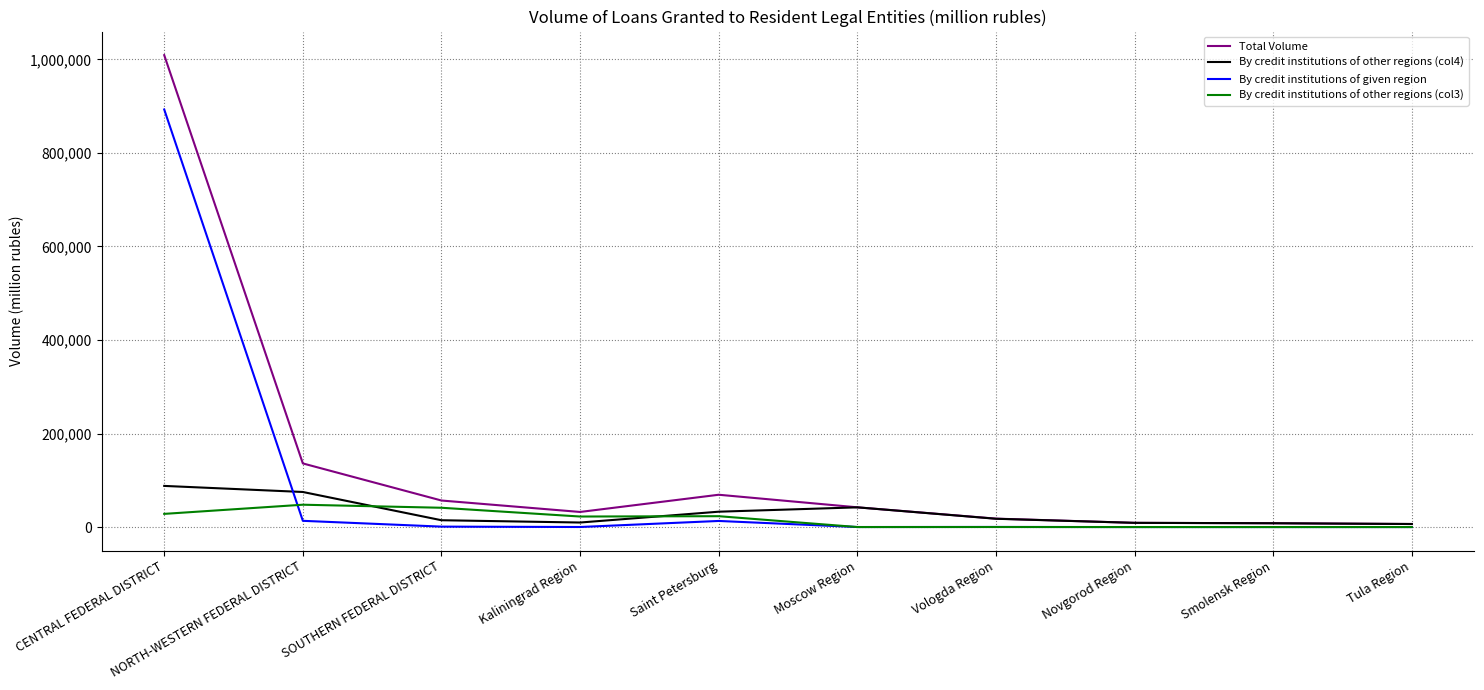

What is the average value of the By credit institutions of other regions (col3) series?

16295